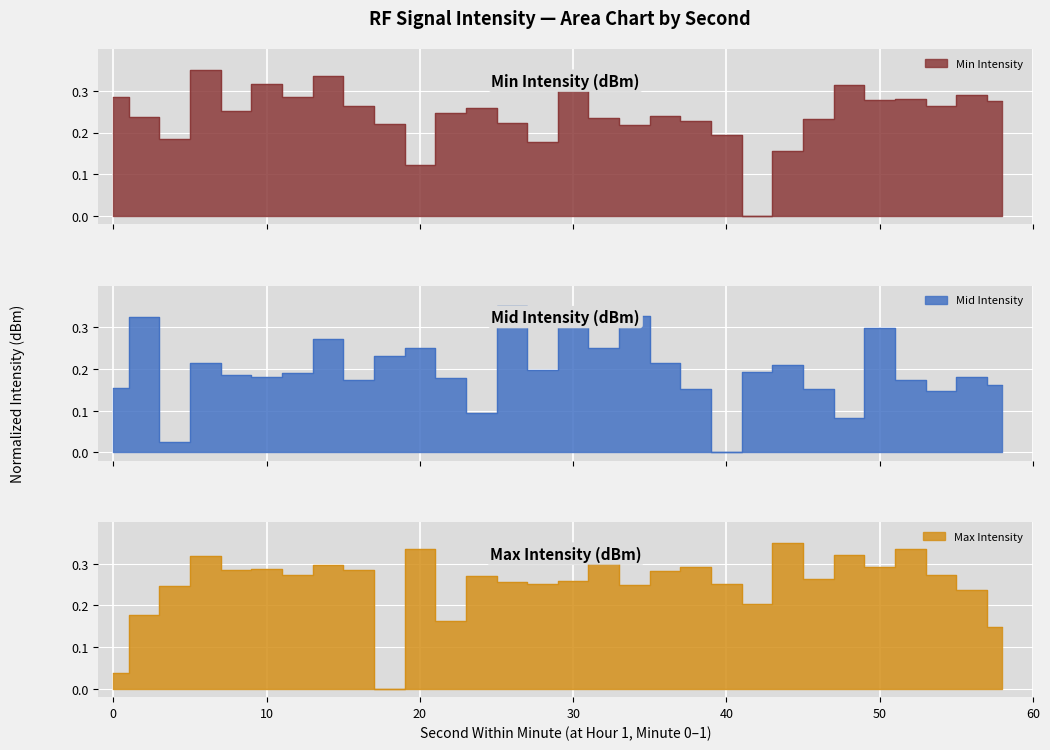

Which category has the highest value in the Max Intensity series?

44